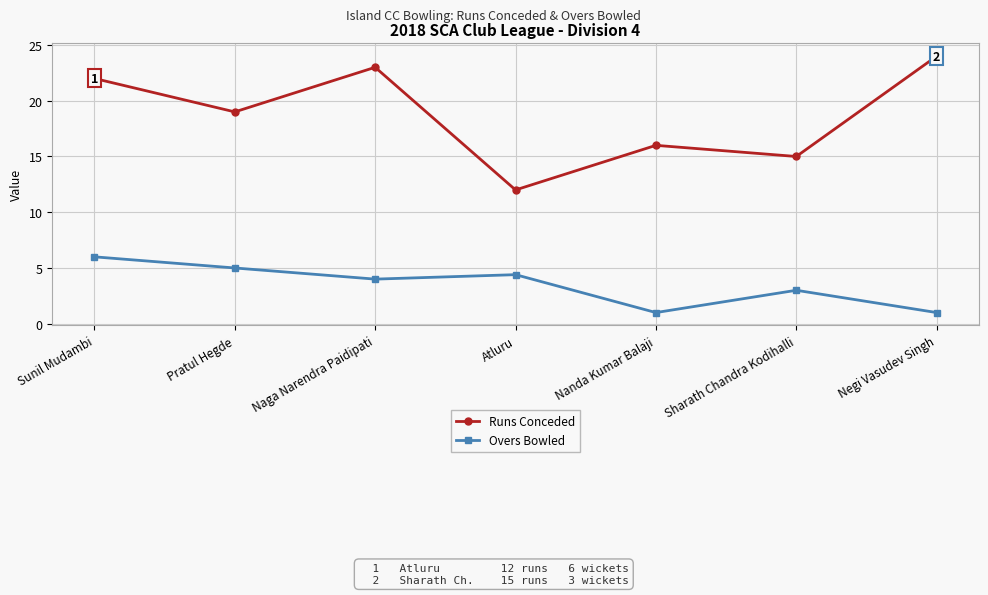

True or false: Runs Conceded has a value of 16.0 at Nanda Kumar Balaji.

True